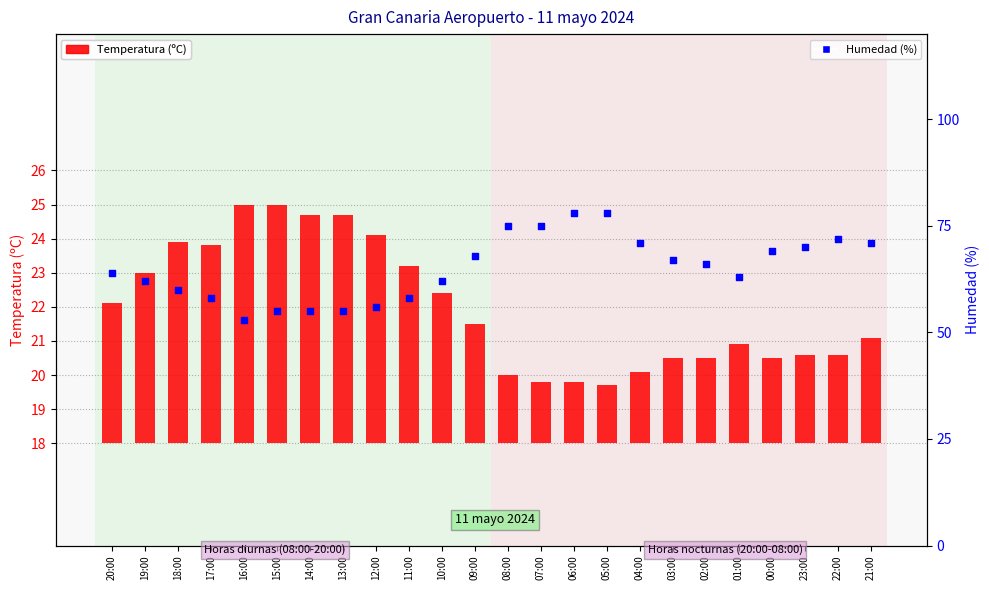

What are all the series names shown in the legend?

Temperatura (ºC), Humedad (%)